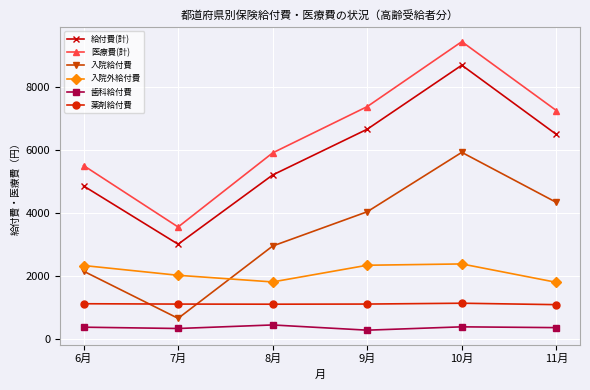

True or false: 入院外給付費 and 歯科給付費 intersect in this chart.

False